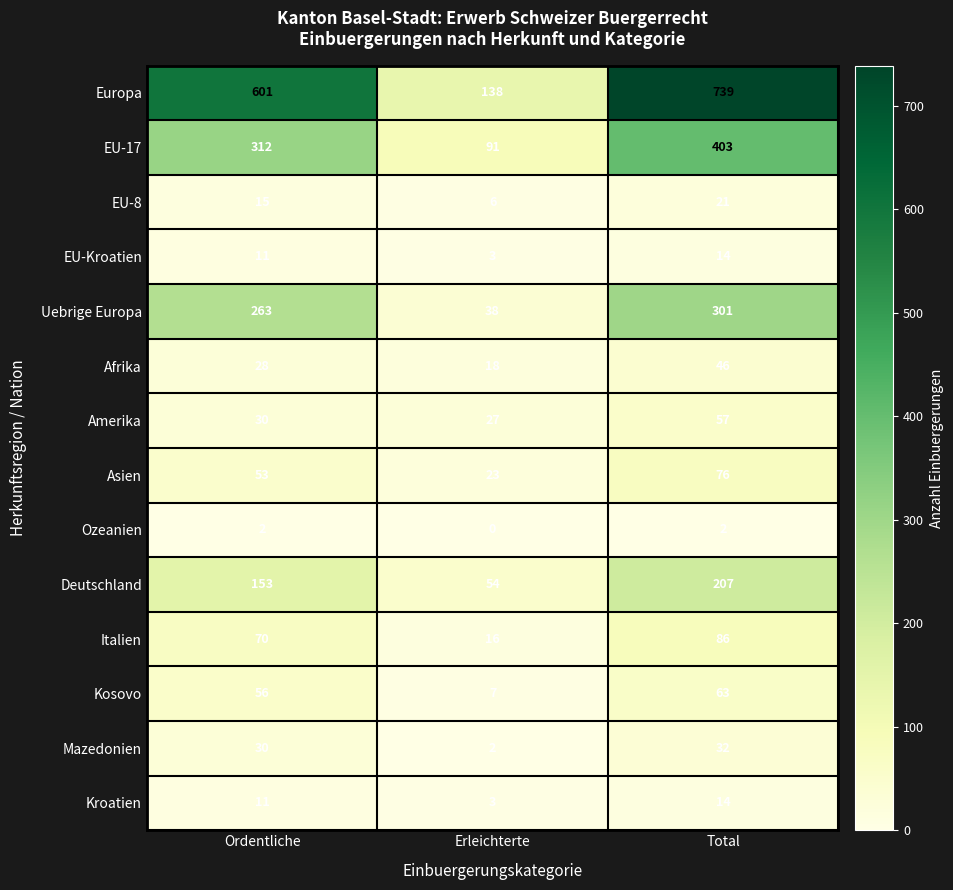

Count the number of categories in the chart.

3